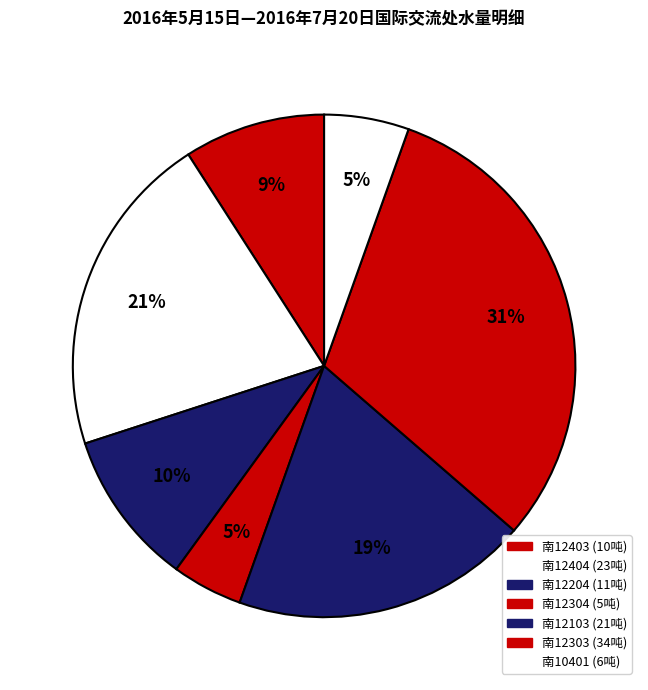

Which category has the biggest portion of the pie?

南12303